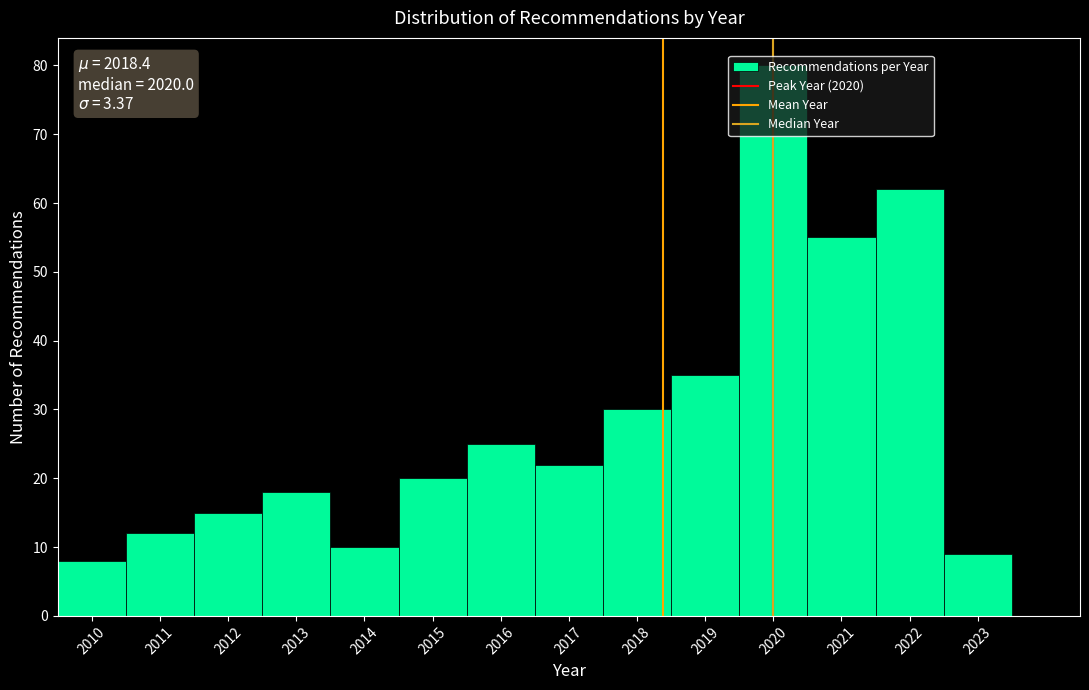

Over which range of the x-axis is the bar tallest?

2019.5 to 2020.5